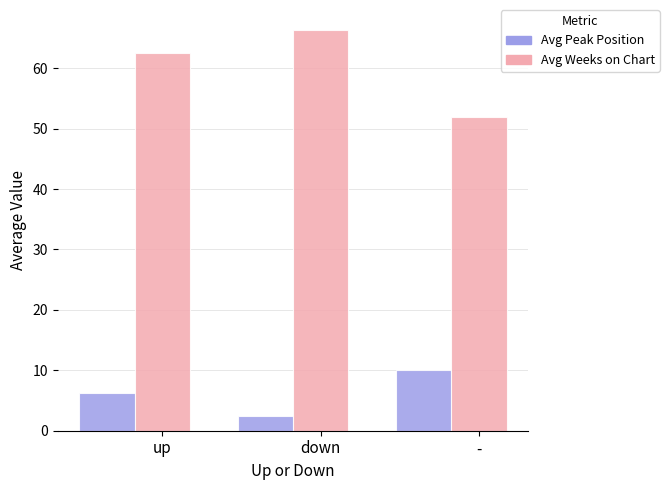

True or false: Avg Peak Position has a value of 6.3 at up.

True